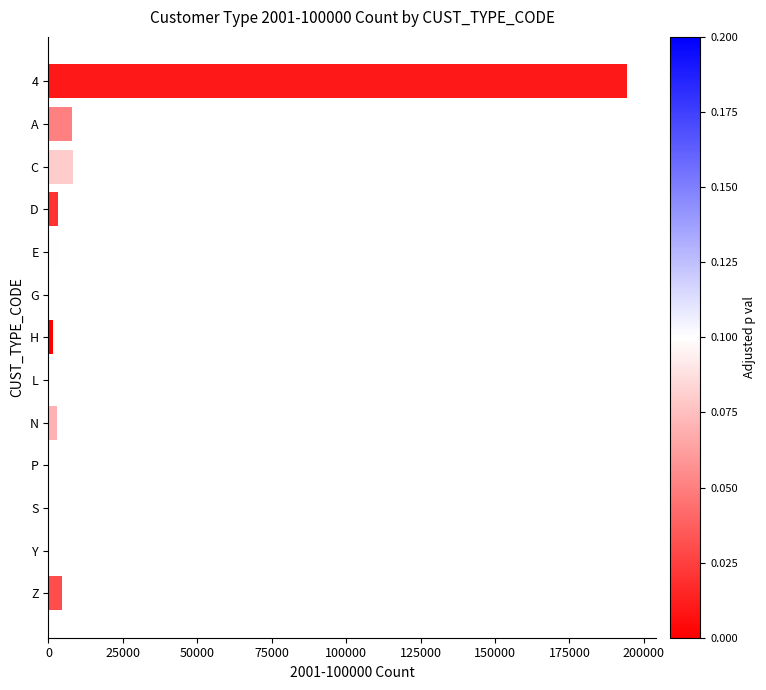

What is the change in value from 4 to A?

-186444